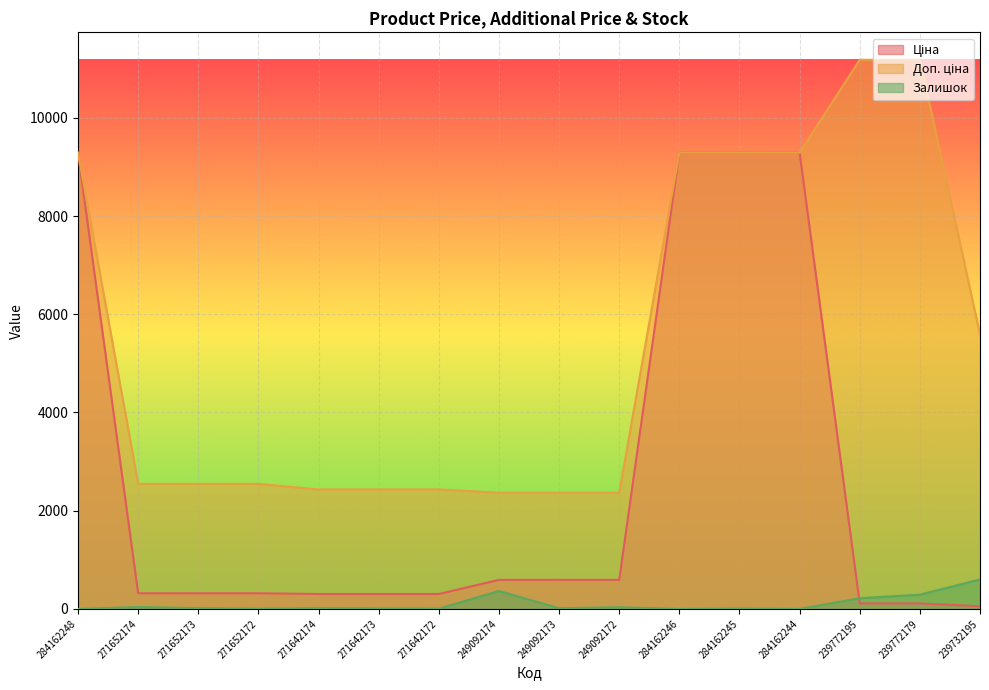

What are all the series names shown in the legend?

Ціна, Доп. ціна, Залишок